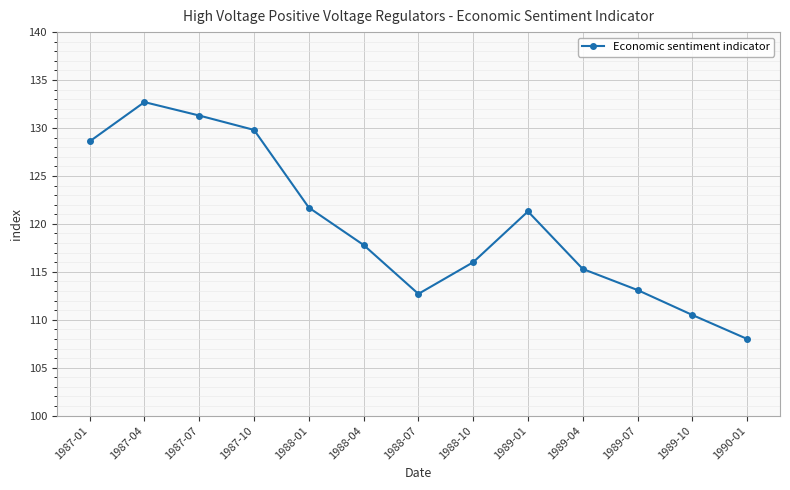

What is the greatest value displayed?

132.7